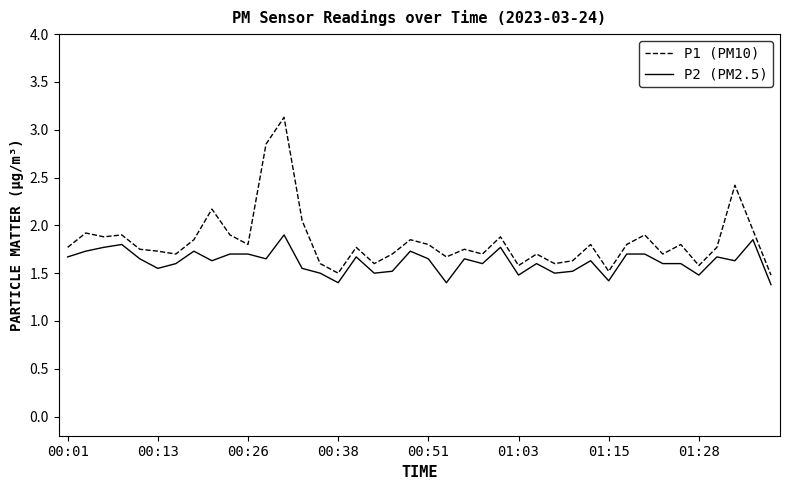

What are all the series names shown in the legend?

P1 (PM10), P2 (PM2.5)